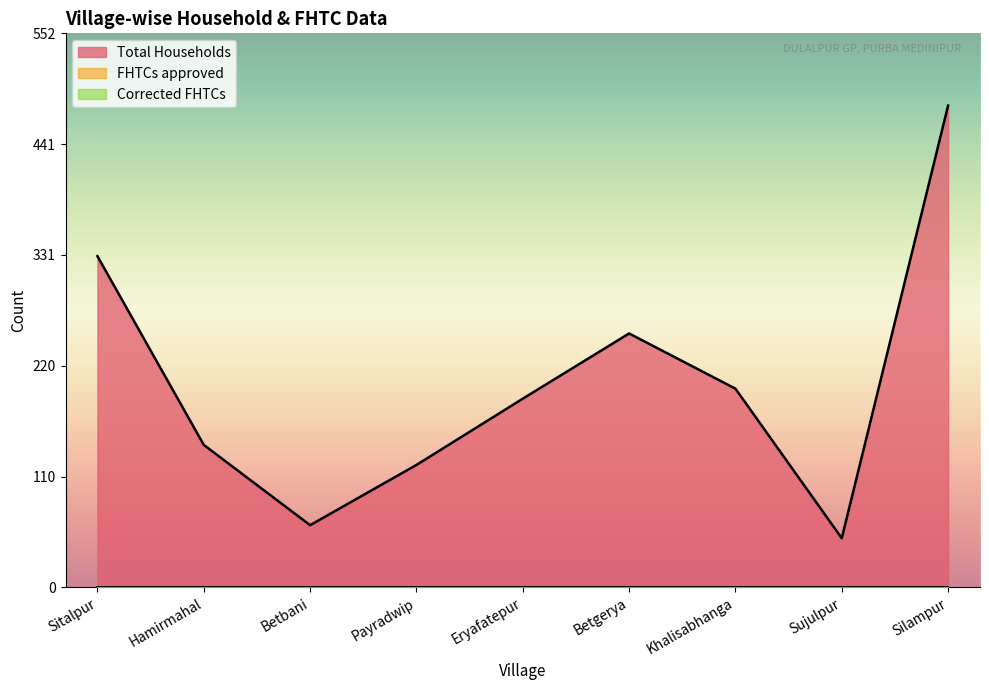

At how many categories does at least one series exceed 290?

2